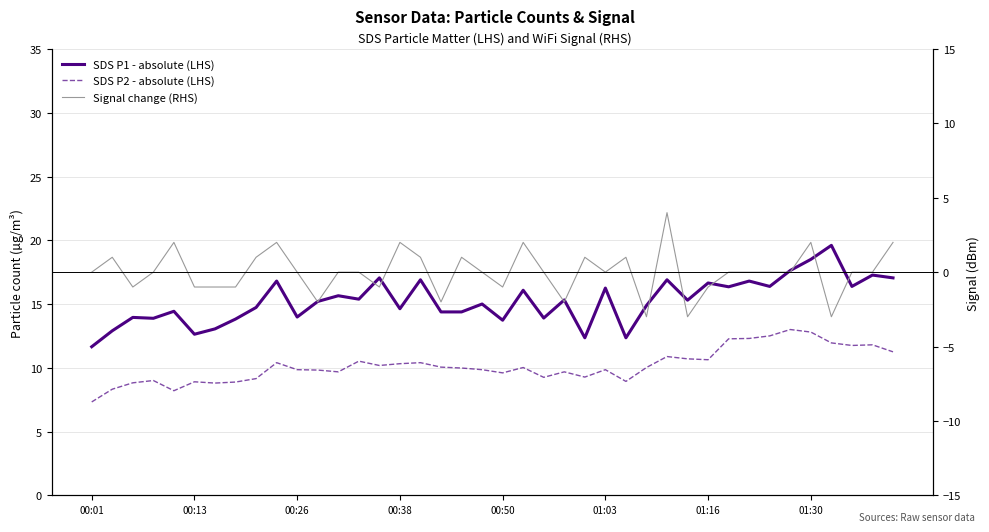

The value of SDS P1 - absolute (LHS) at 37 is 16.4. True or false?

True